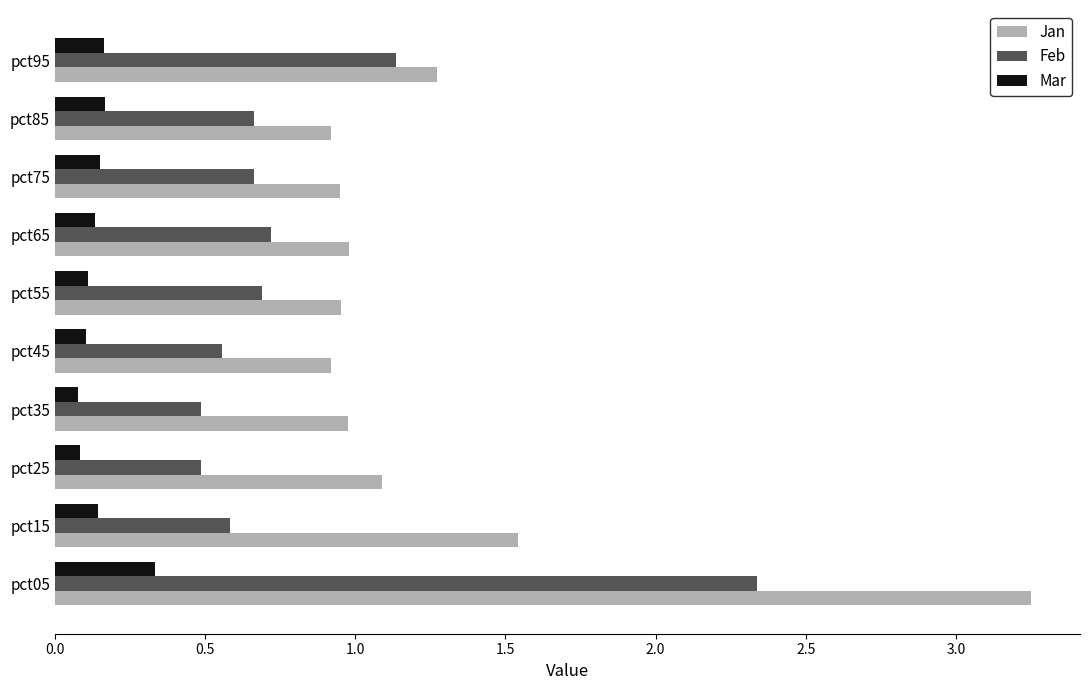

What value does the Feb series have at pct25?

0.5